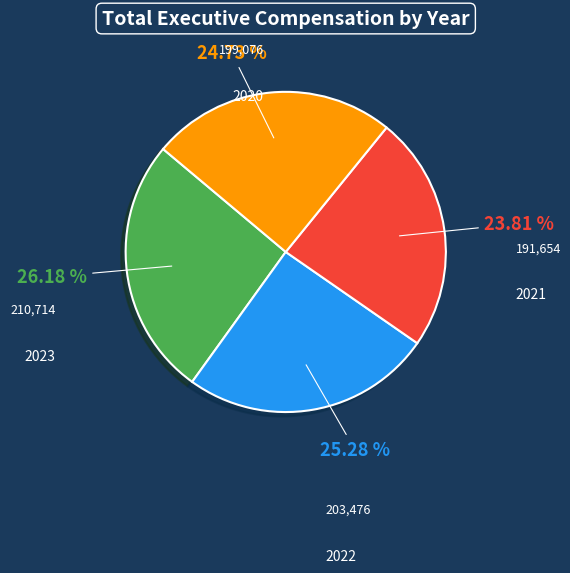

Is there any slice that represents more than half of the pie?

No